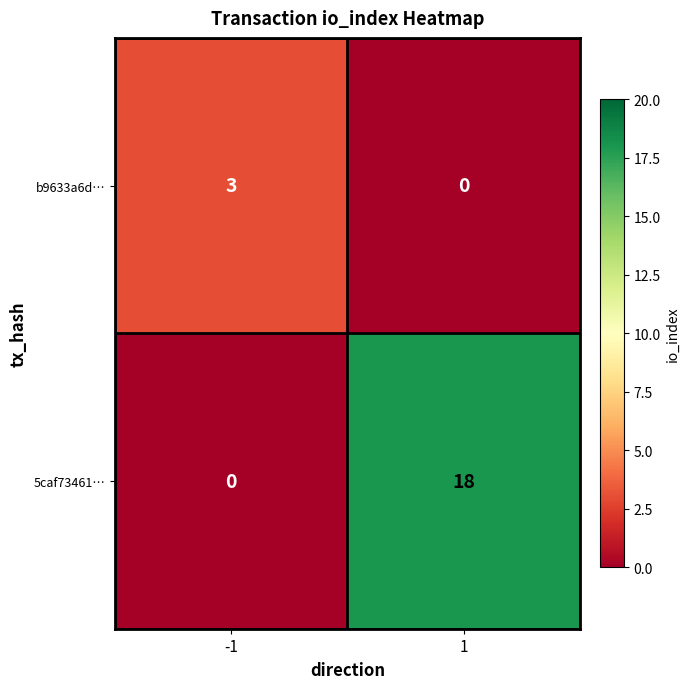

What is the difference between the 5caf73461… values at -1 and 1?

18